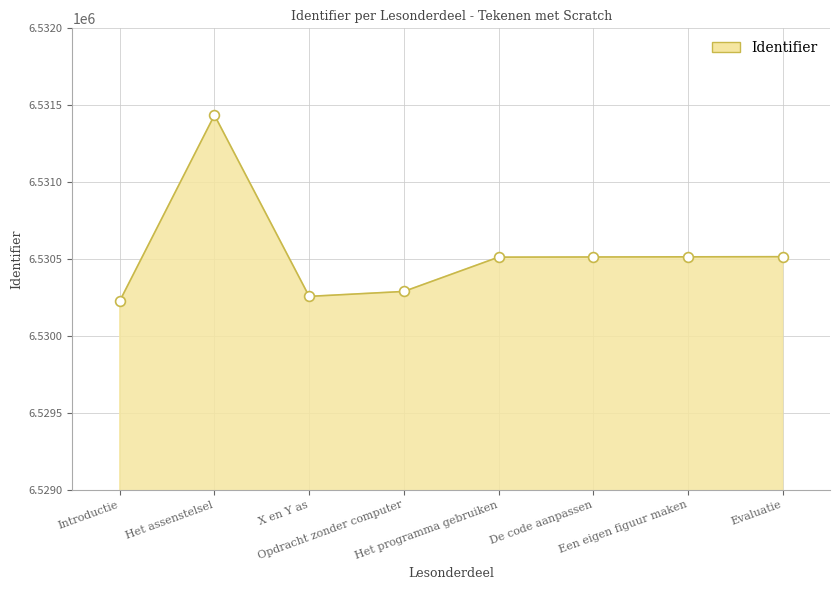

What is the ratio of the value at Het programma gebruiken to the value at Opdracht zonder computer?

1.0